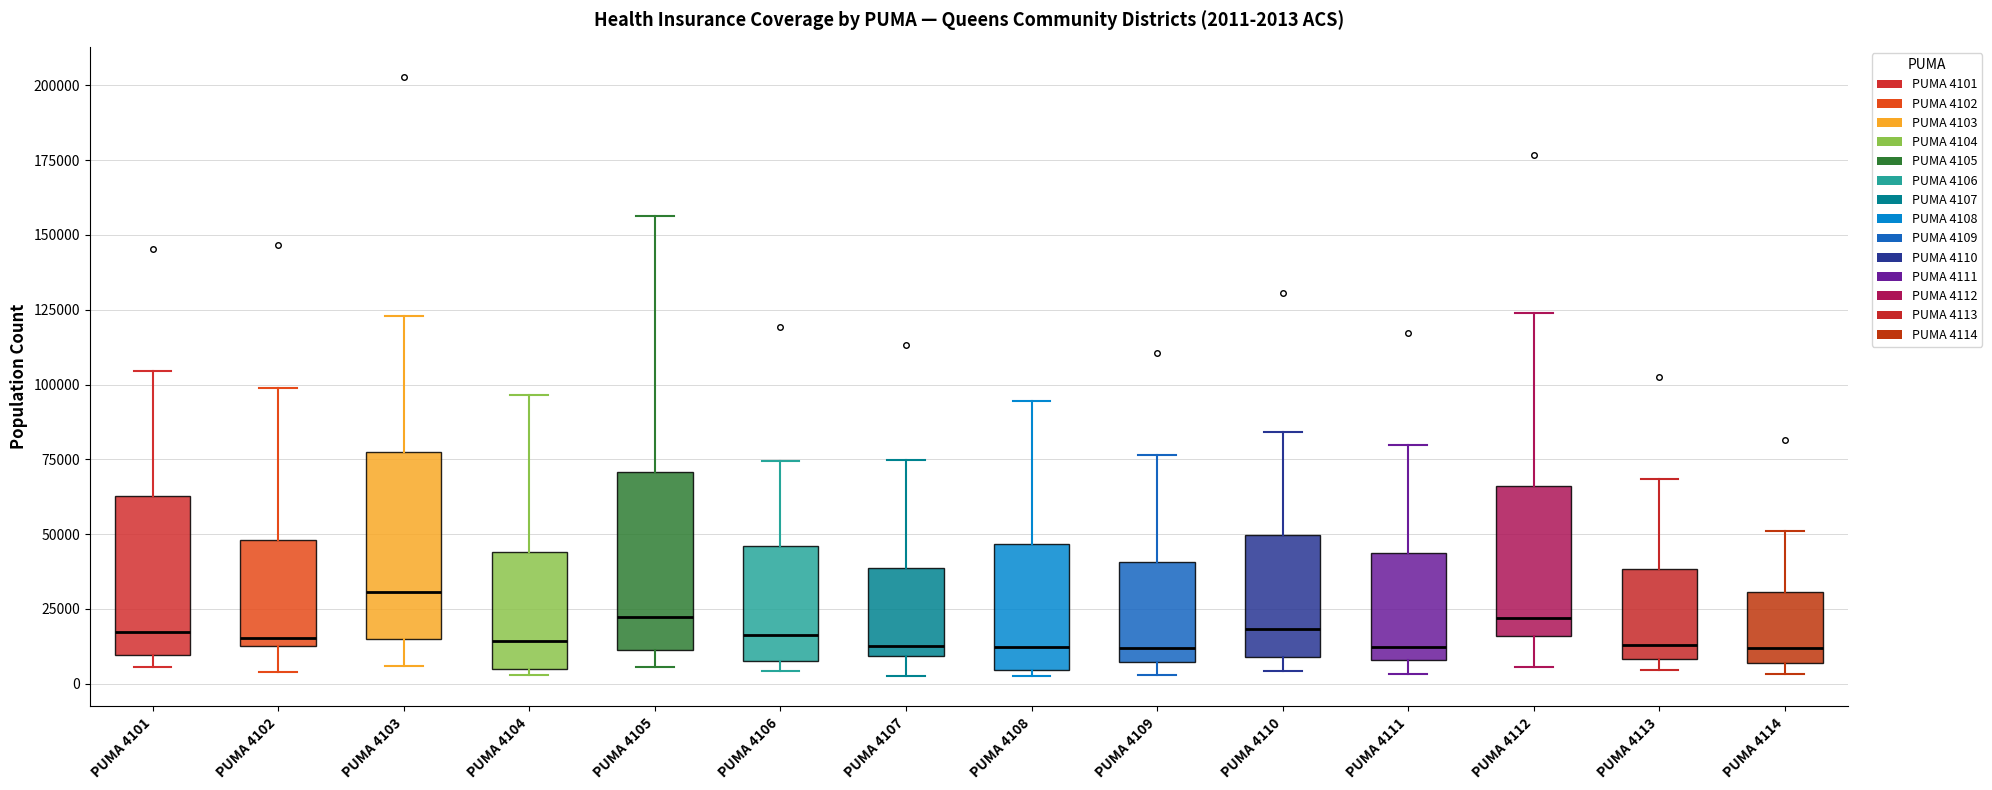

Which box has the highest median line?

PUMA 4103